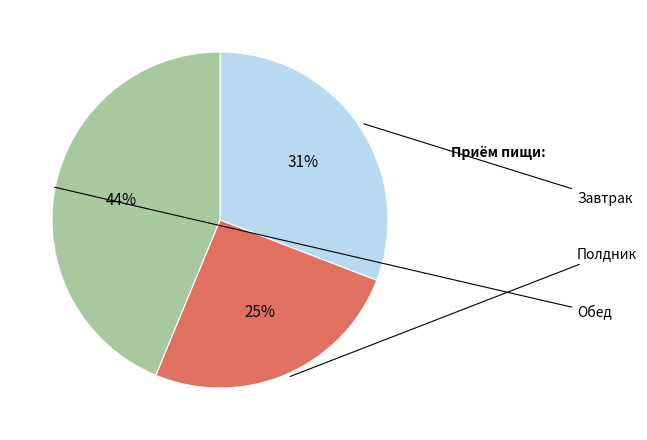

Is there a majority slice in this chart?

No